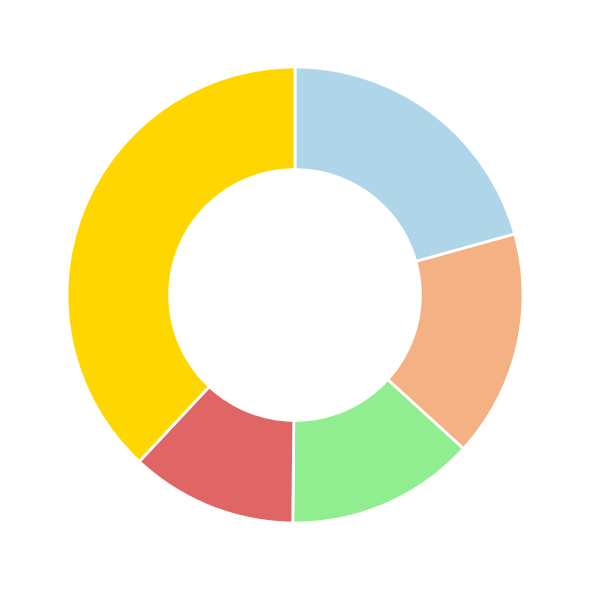

Is there a majority slice in this chart?

No